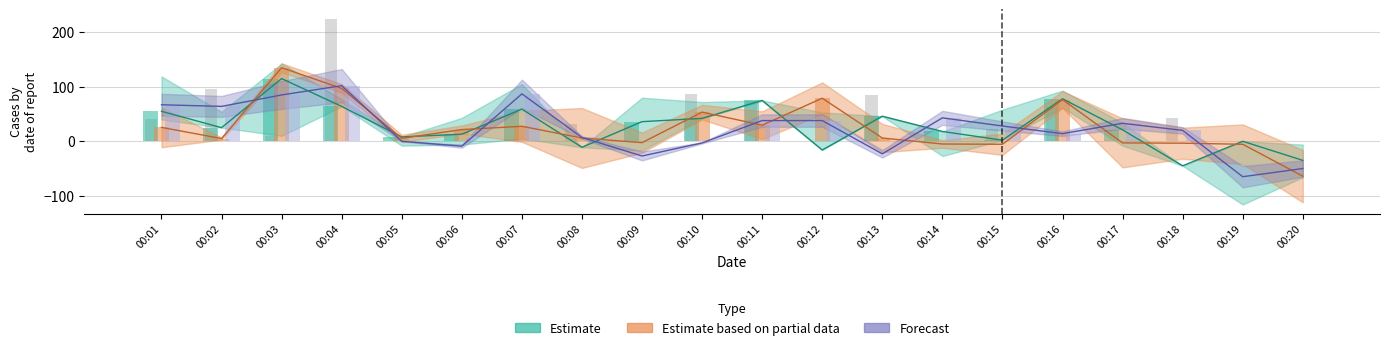

How many categories are shown in the chart?

20